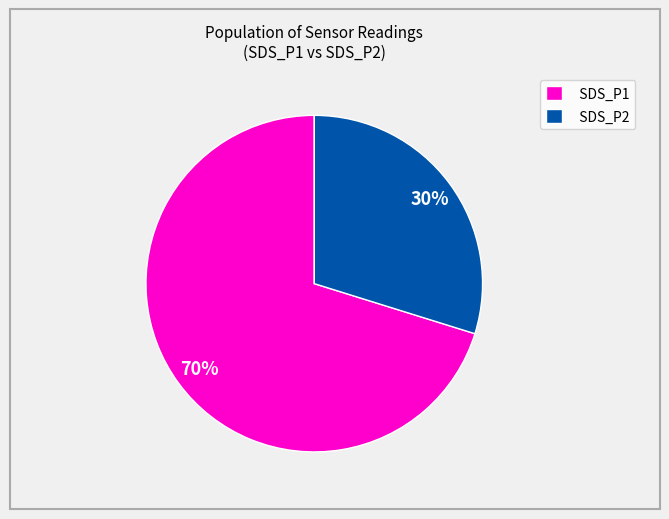

To the nearest percent, what percentage of the pie is SDS_P2?

30%